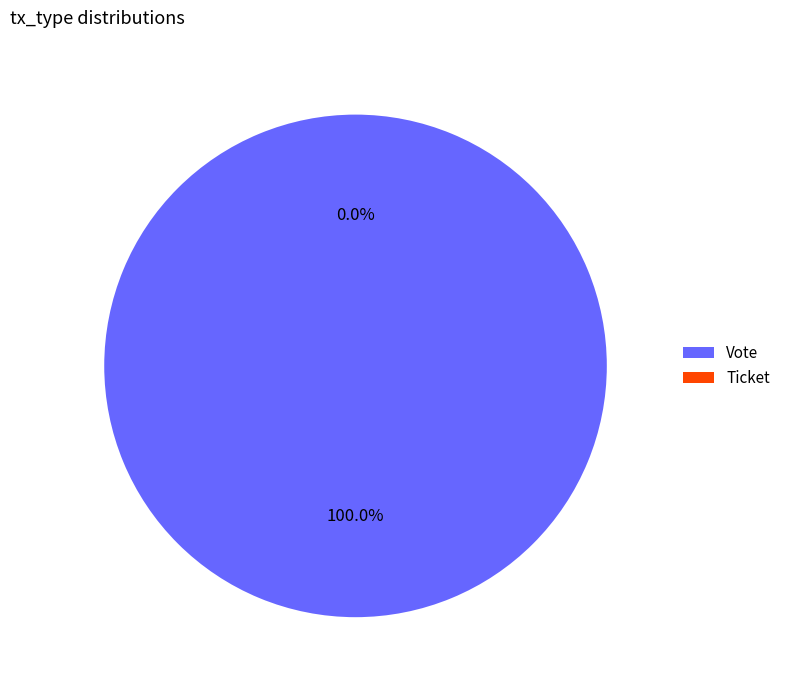

Combined, what portion of the pie is Ticket and Vote?

100.0%